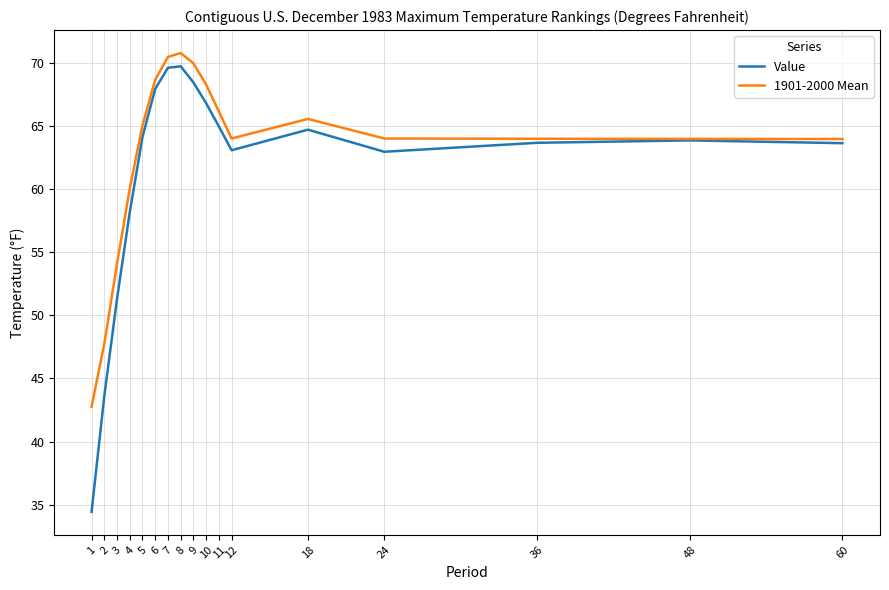

Where is Value nearest to the value 52?

3